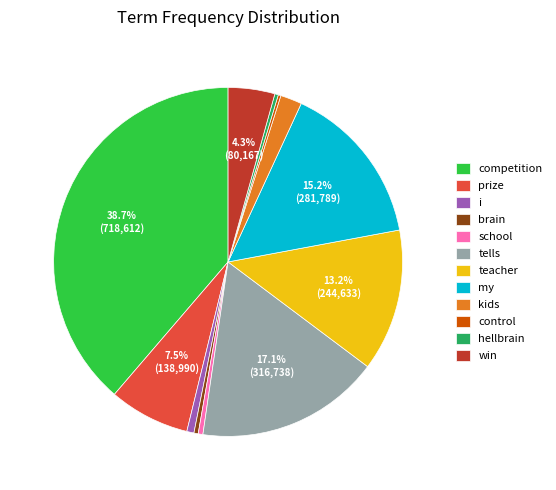

To the nearest percent, what is the average slice percentage?

8%